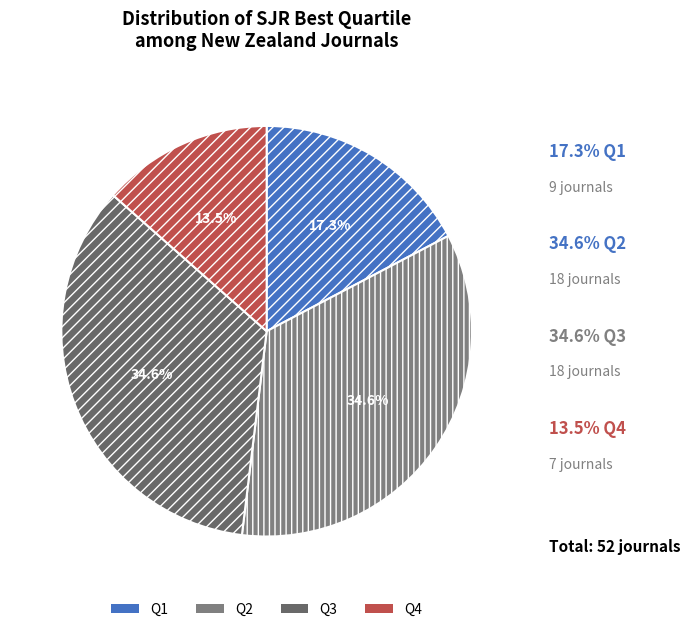

Does Q4 account for over 50% of the chart?

No